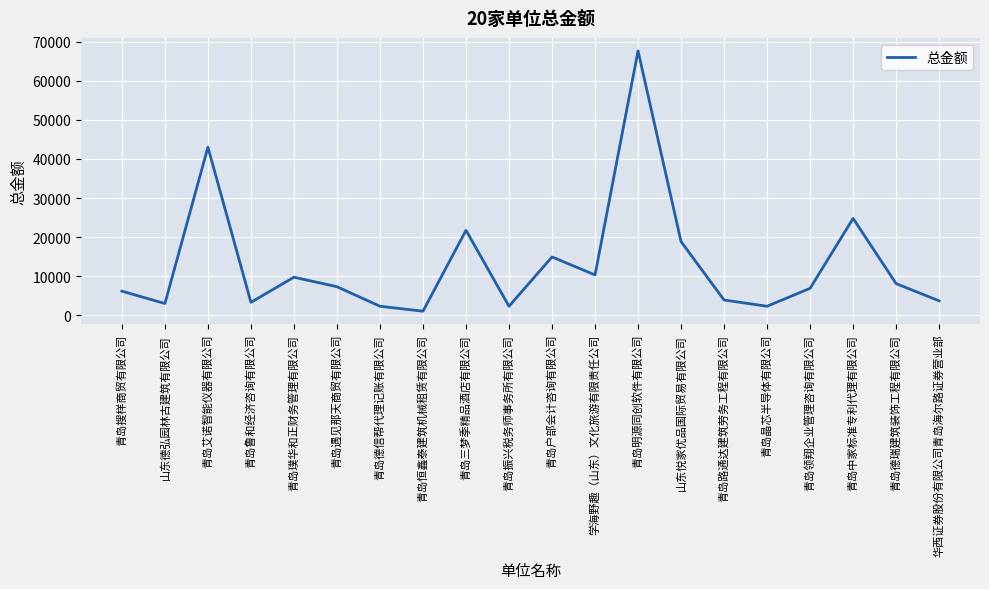

How many interior local valleys (lower than both neighbors) does the data have?

6